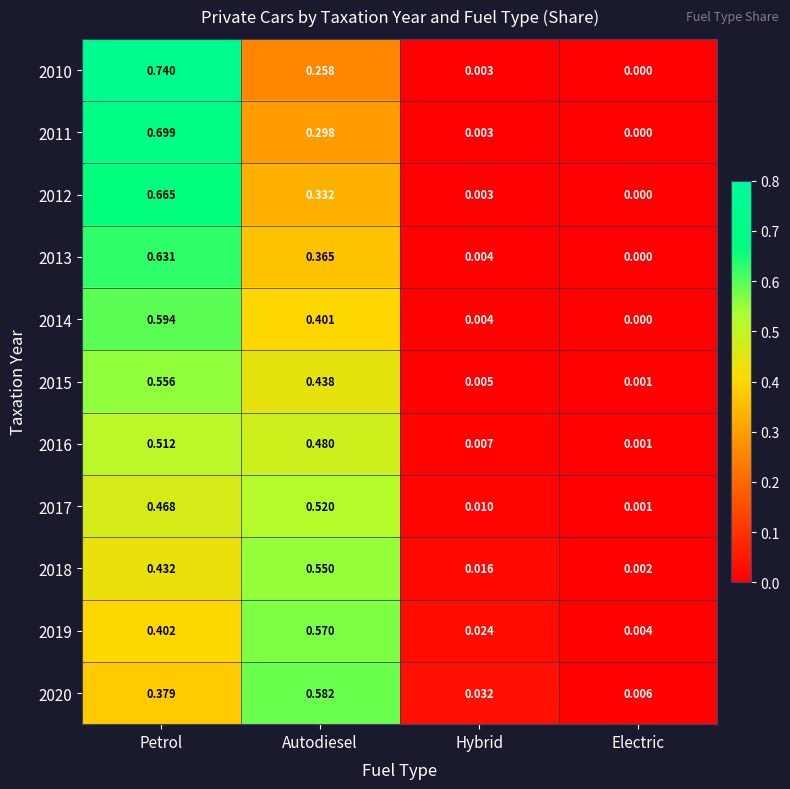

At which label does 2014 reach its minimum?

Electric